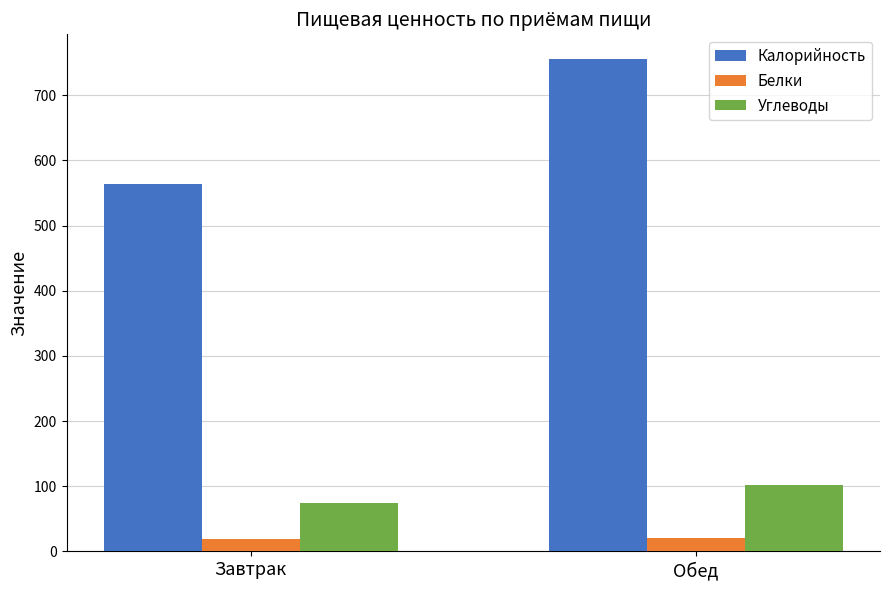

How many bars are there in total?

6